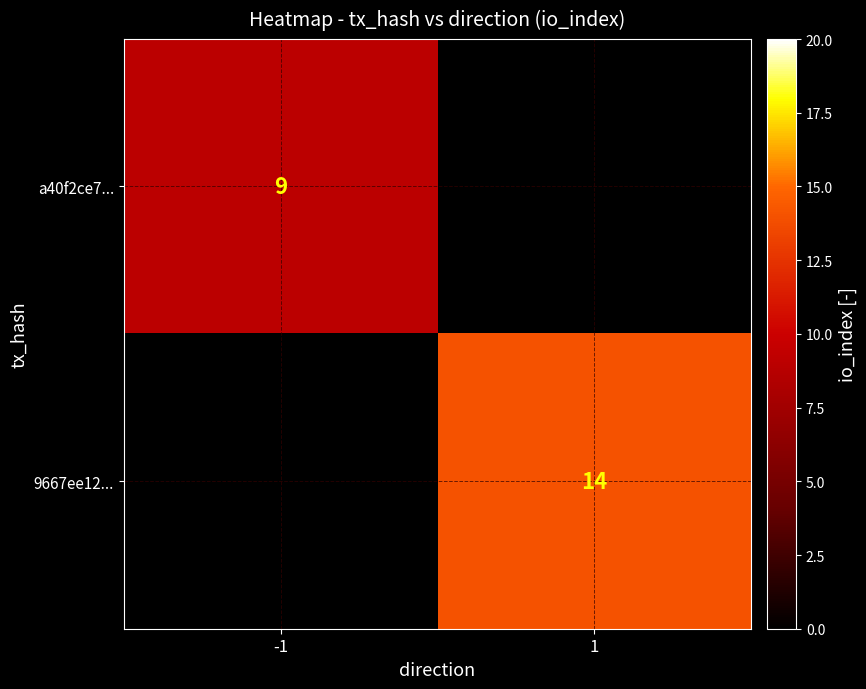

The a40f2ce7... series shows 9 at -1. True or false?

True